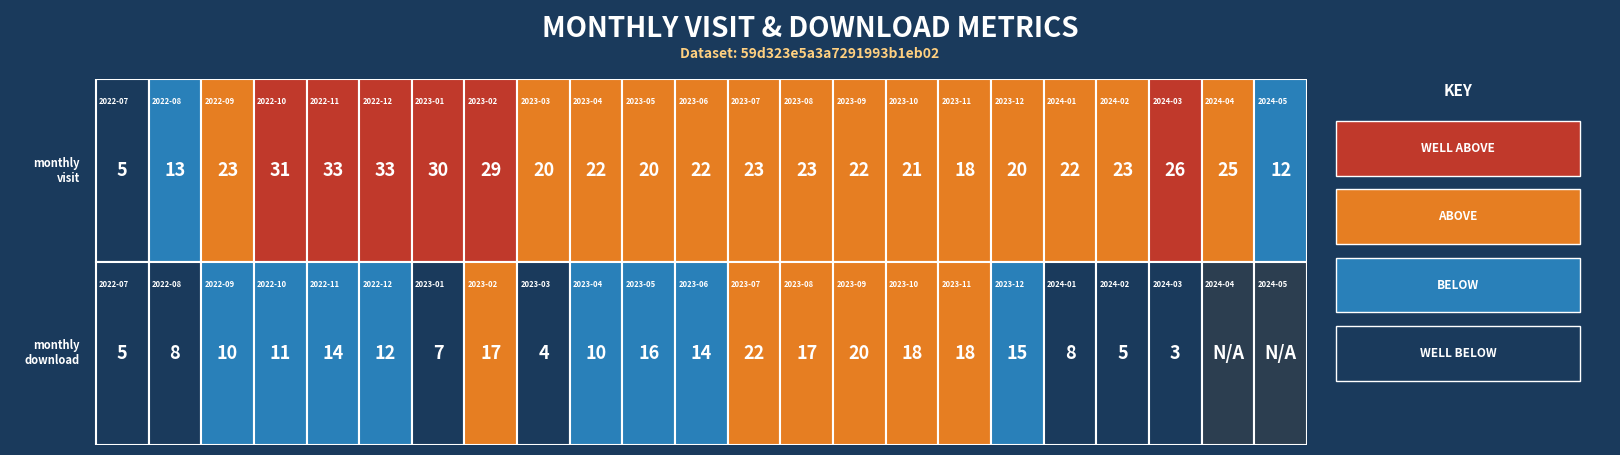

What is the sum of all monthly_download values?

254